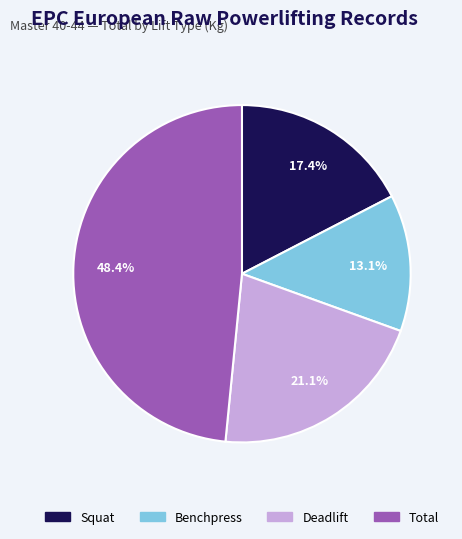

What percentage is NOT represented by Benchpress?

86.9%